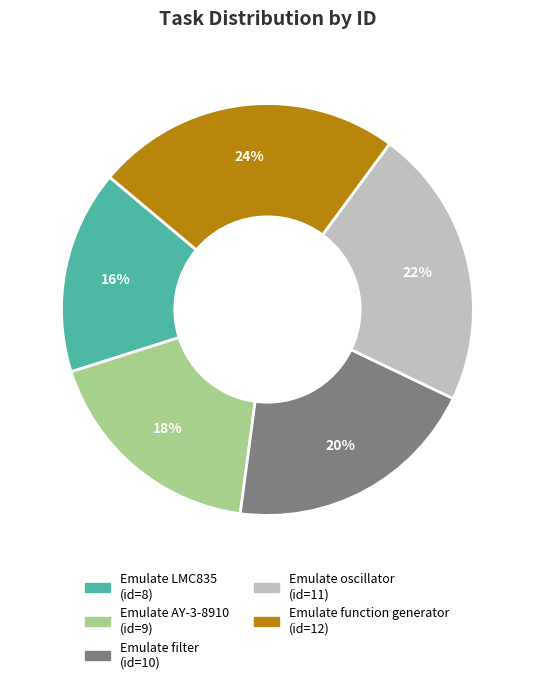

Is Emulate function generator the majority of the pie?

No